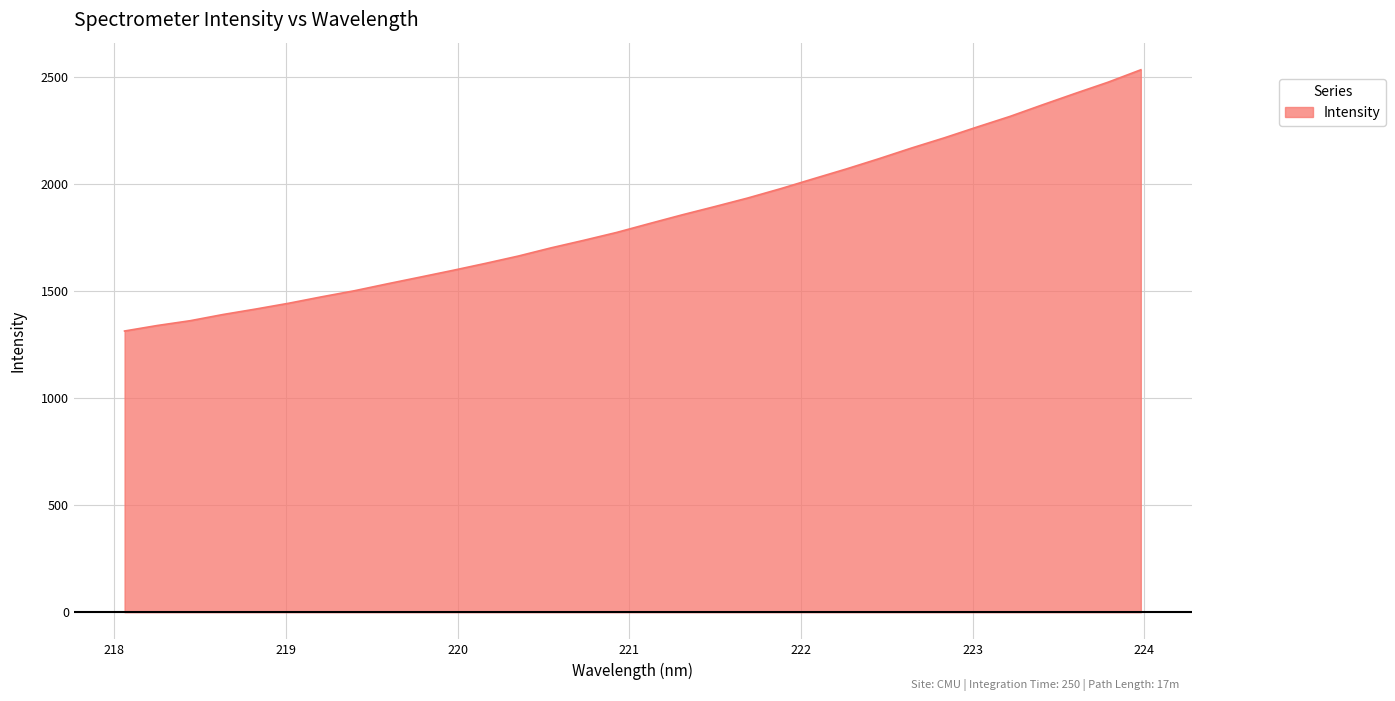

What is the smallest value displayed?

1313.2